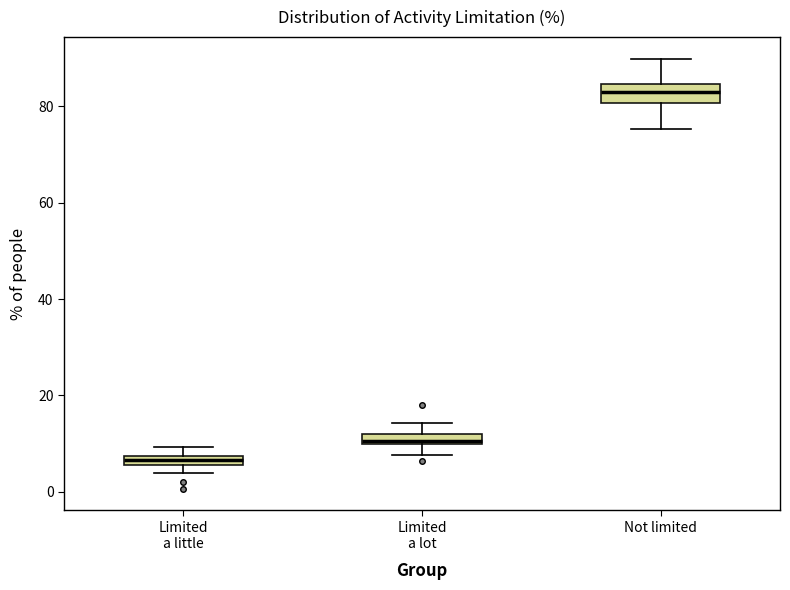

Which box has the highest median line?

Not limited